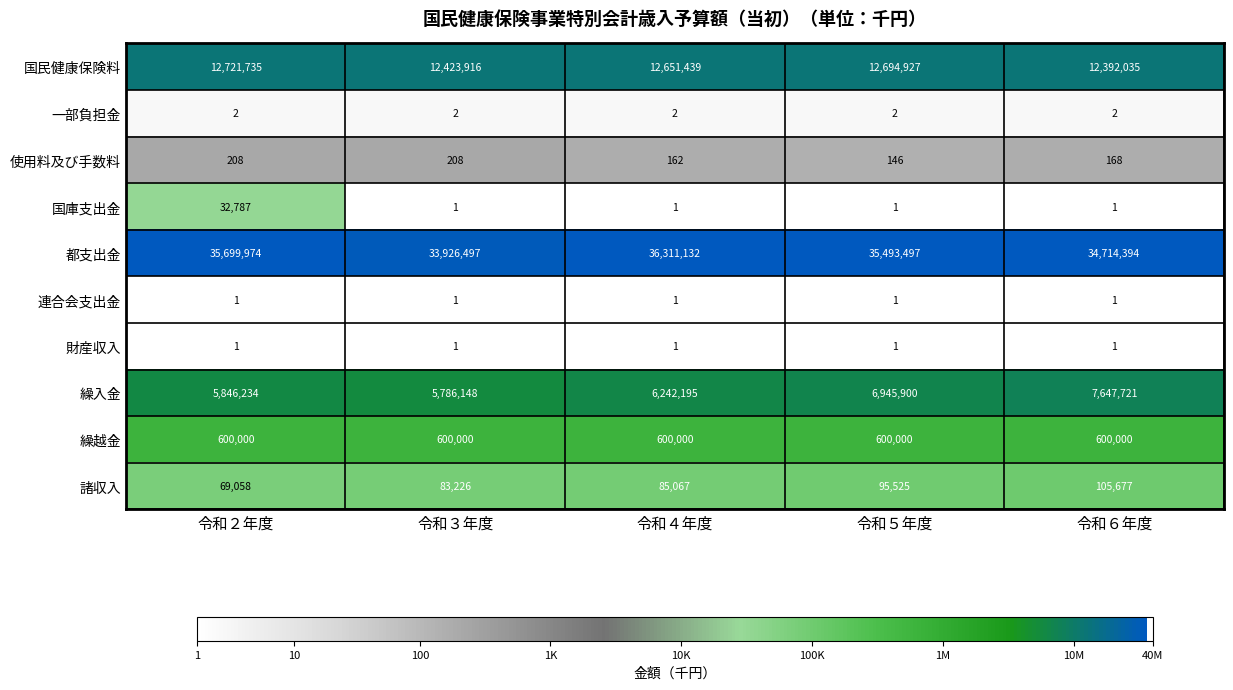

Rank the categories by 諸収入 value from highest to lowest.

令和６年度, 令和５年度, 令和４年度, 令和３年度, 令和２年度